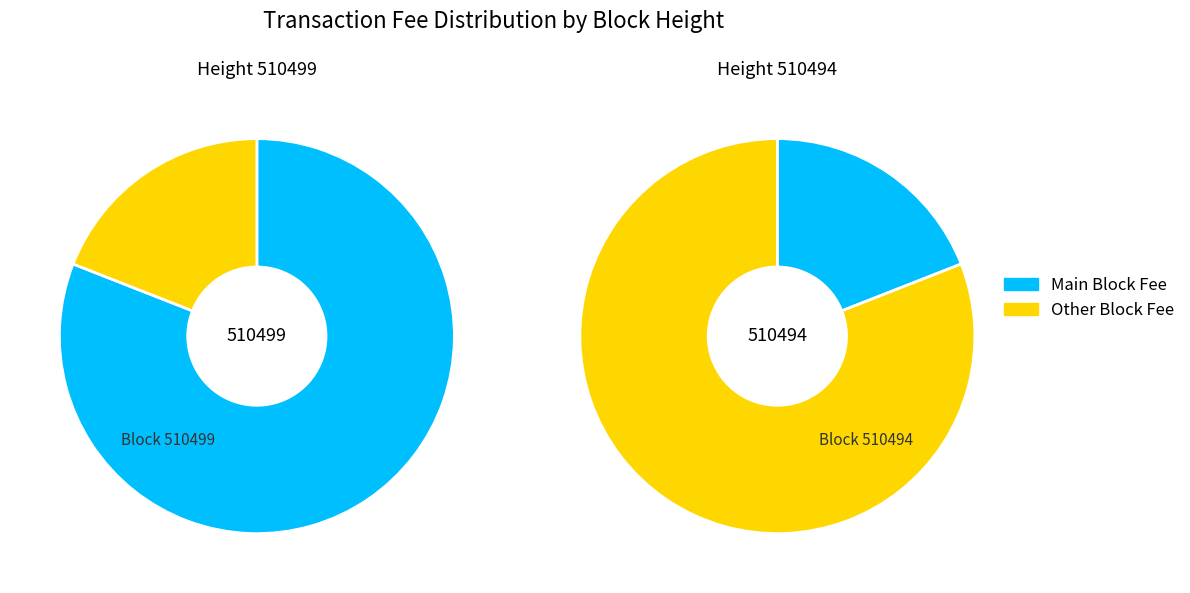

To the nearest percent, what is the difference between the largest and smallest slice percentages?

62%